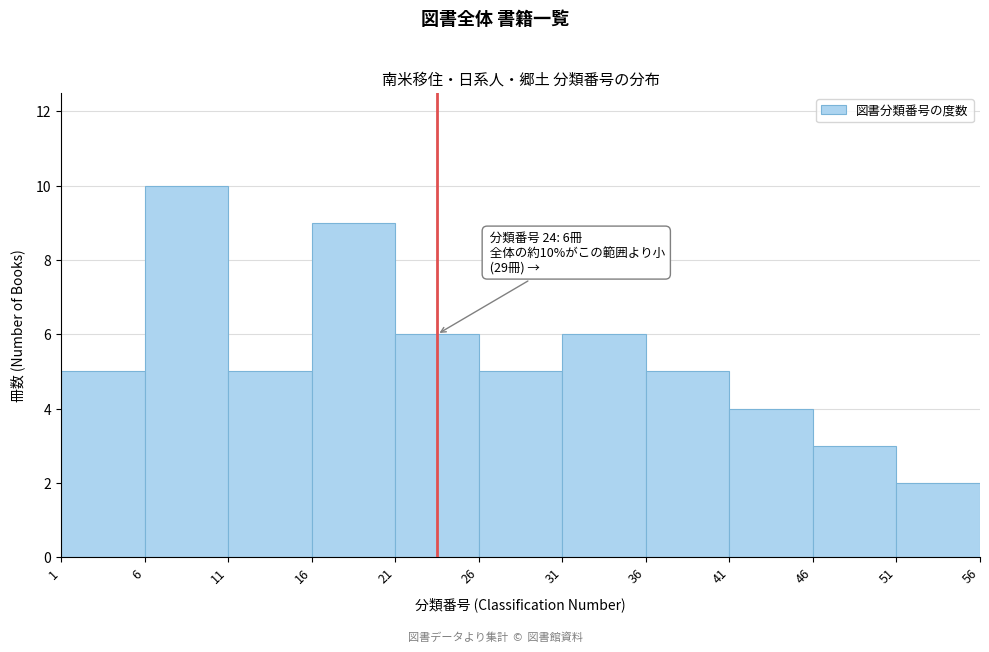

Over which range of the x-axis is the bar tallest?

6 to 11